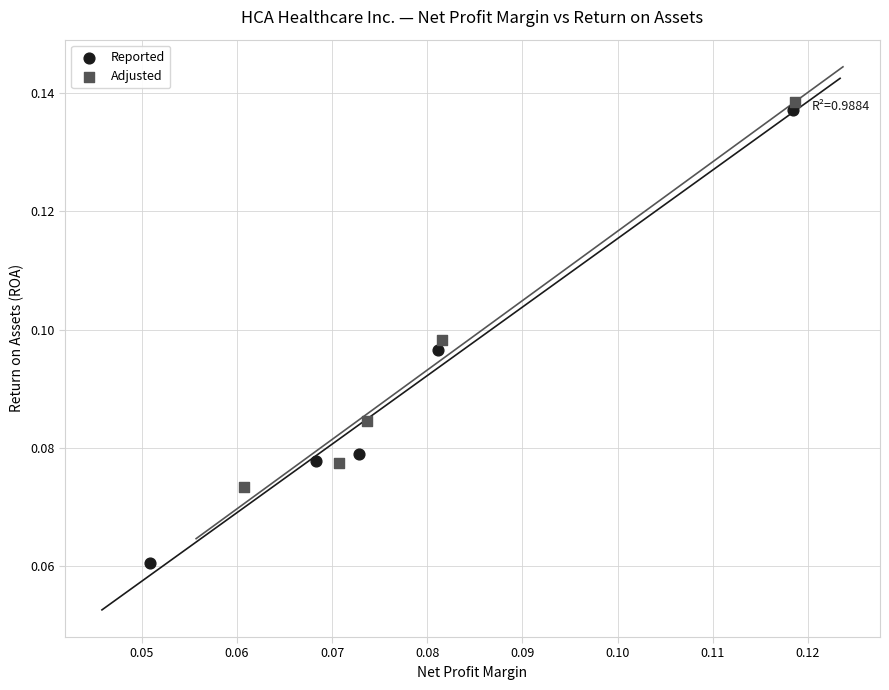

What are all the series names shown in the legend?

Reported, Adjusted